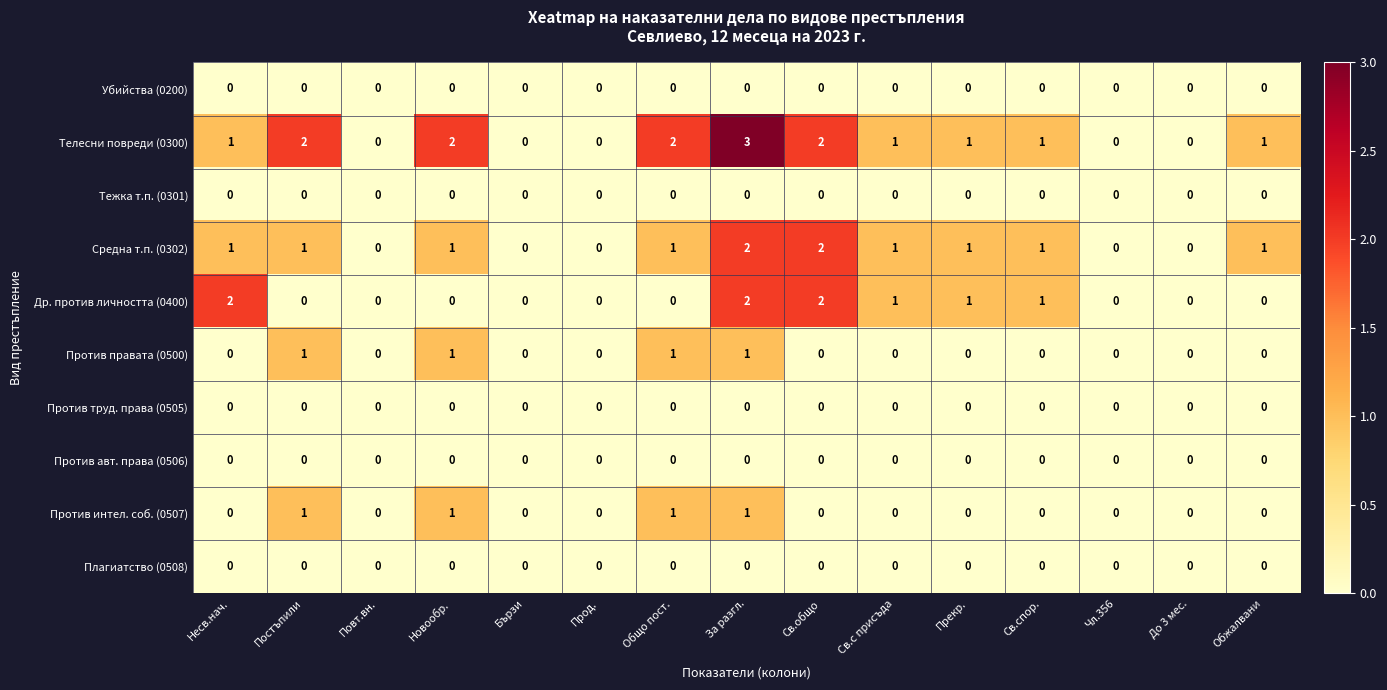

Count the number of categories in the chart.

15